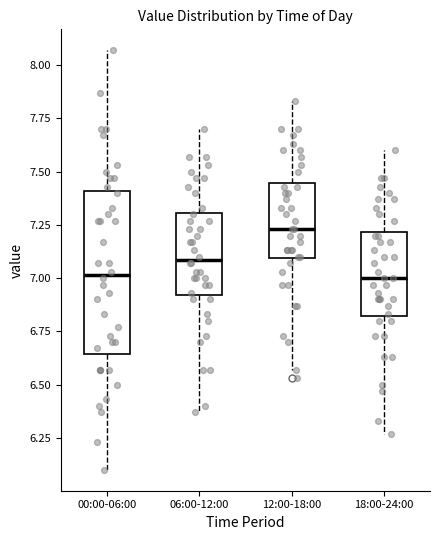

Reading left to right, read every box against the y-axis: the position of its median line, the range the box covers, and the ends of its whiskers. The values are not printed on the chart, so give them approximately, as read against the axis.

00:00-06:00: median 7.00, box 6.65 to 7.40, whiskers 6.10 to 8.05
06:00-12:00: median 7.10, box 6.90 to 7.30, whiskers 6.35 to 7.70
12:00-18:00: median 7.25, box 7.10 to 7.45, whiskers 6.55 to 7.85
18:00-24:00: median 7.00, box 6.80 to 7.20, whiskers 6.25 to 7.60